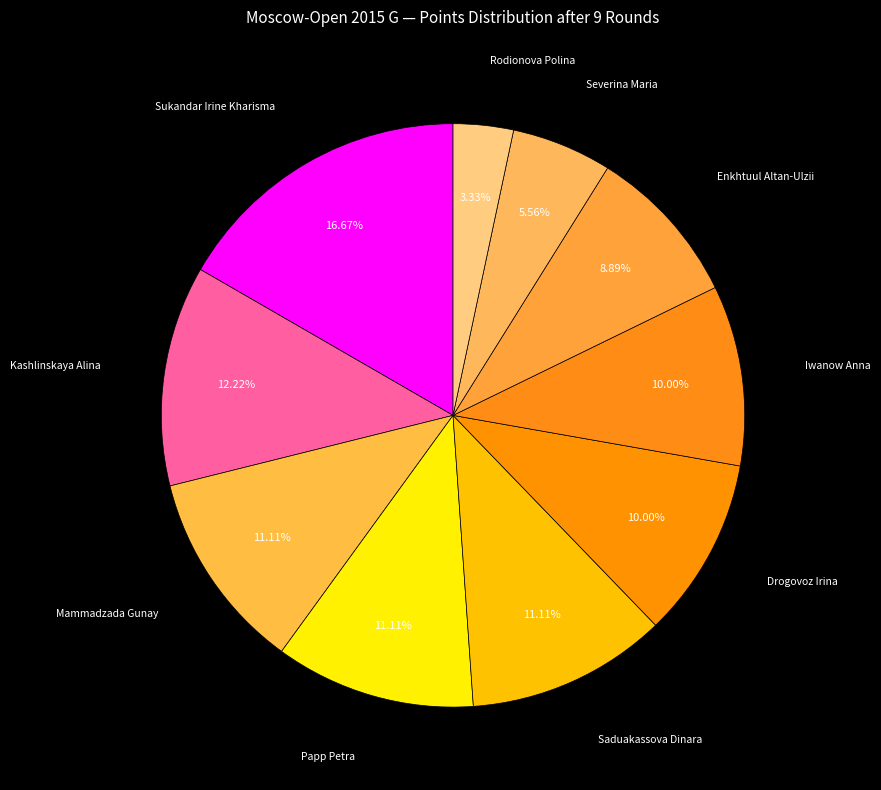

Which slice is the smallest?

Rodionova Polina